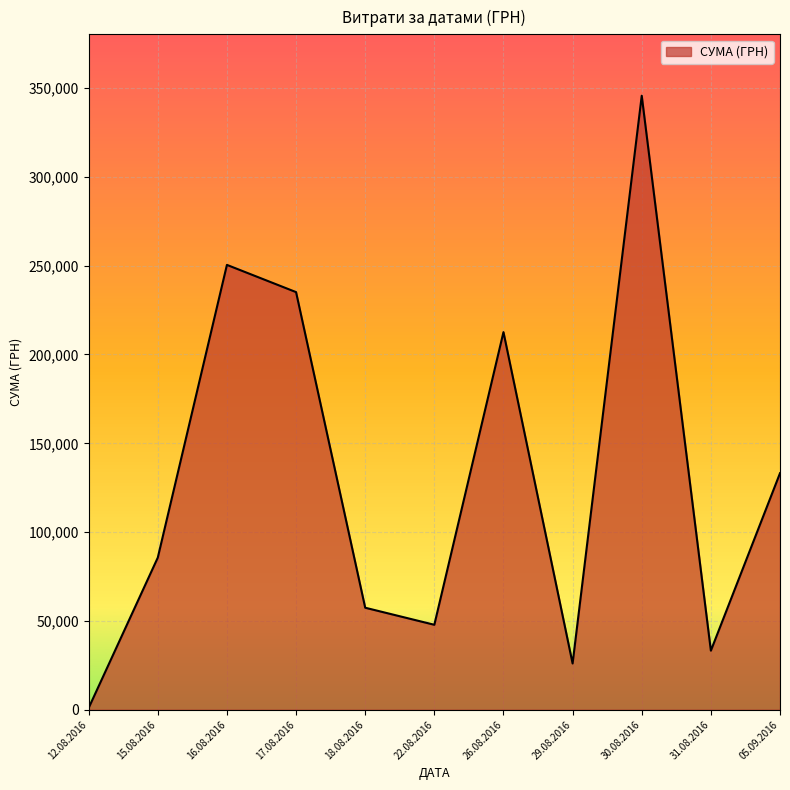

What is the ratio of the value at 30.08.2016 to the value at 18.08.2016?

6.0